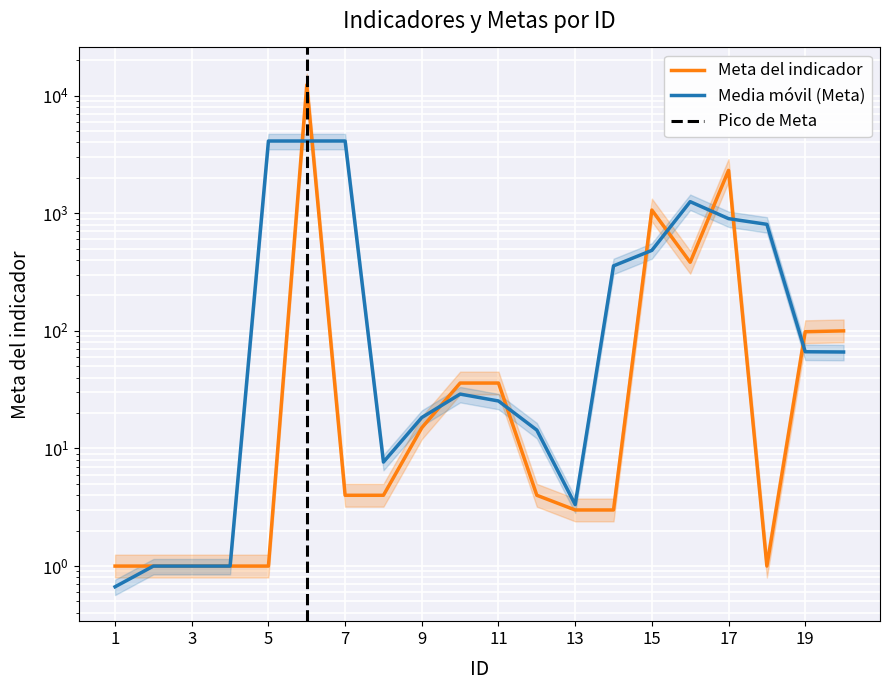

True or false: there are more than 0 points higher than both neighbors.

True